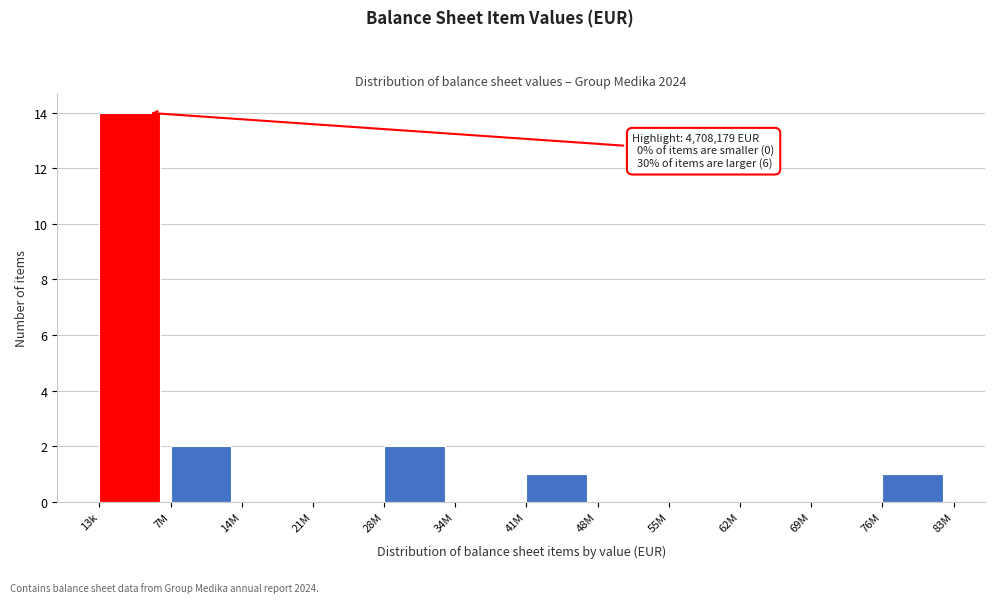

Reading left to right, what are all the values shown in this chart?

13k=14	7M=2	14M=0	21M=0	28M=2	34M=0	41M=1	48M=0	55M=0	62M=0	69M=0	76M=1